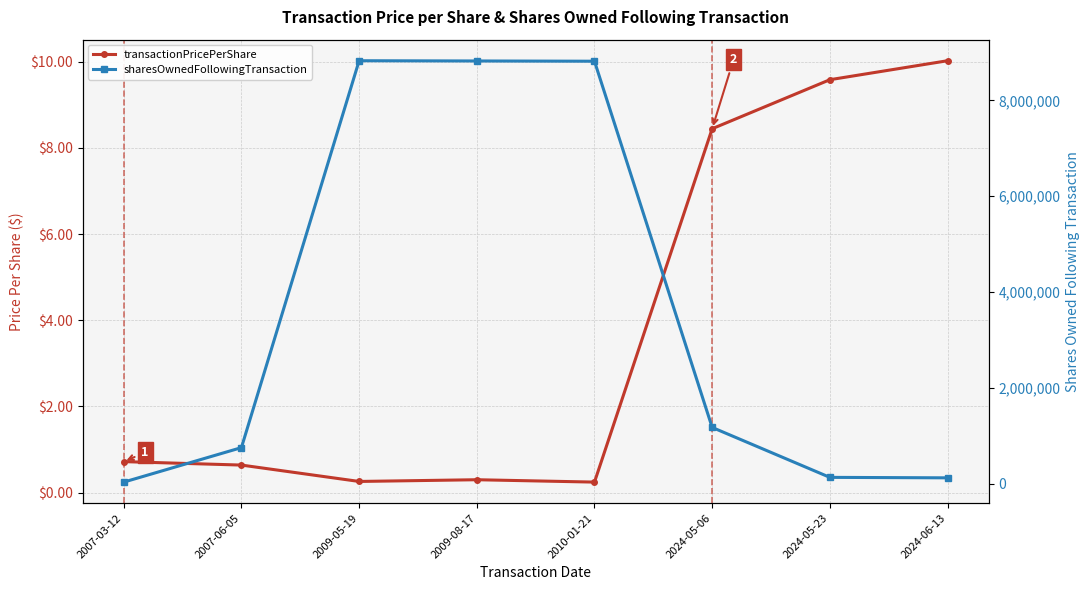

Rank the series by their average value, from highest to lowest.

sharesOwnedFollowingTransaction, transactionPricePerShare